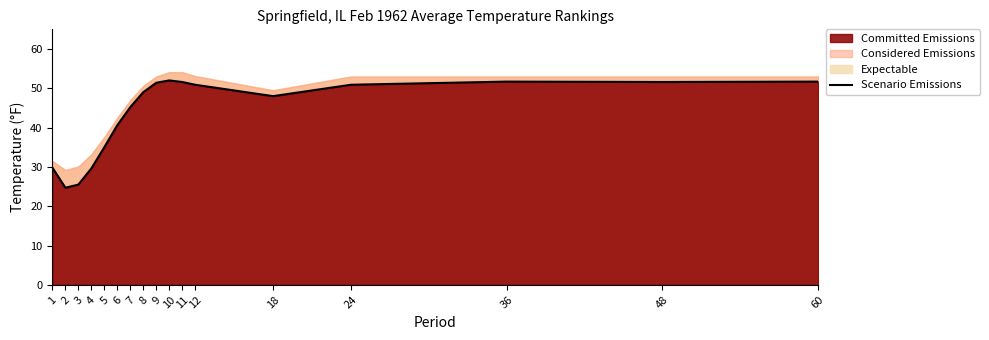

The chart shows a value of 49.3 at 4. True or false?

False